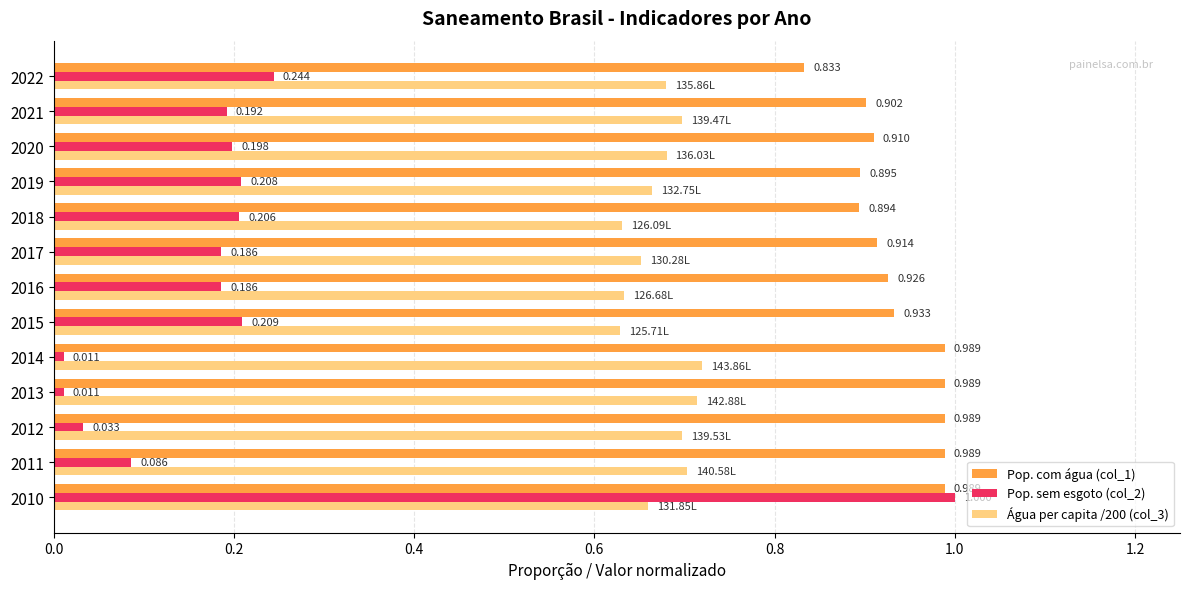

Count the number of categories in the chart.

13